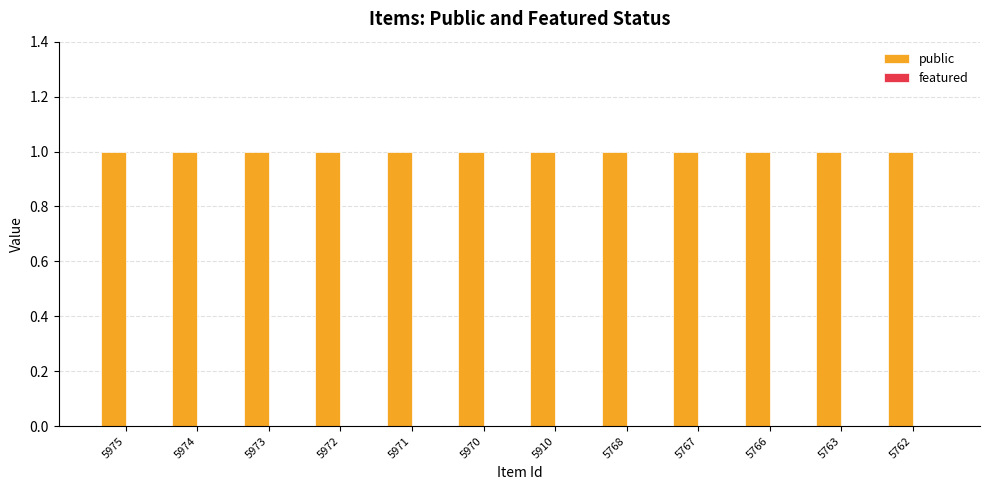

Does the chart contain stacked bars?

No